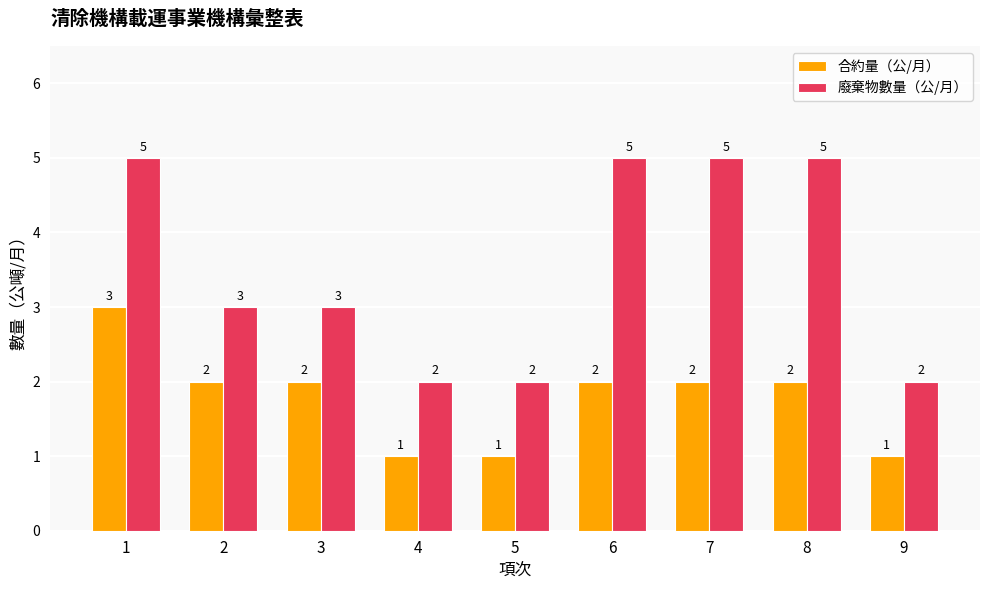

Rank the series by their maximum value, from highest to lowest.

廢棄物數量（公/月）, 合約量（公/月）